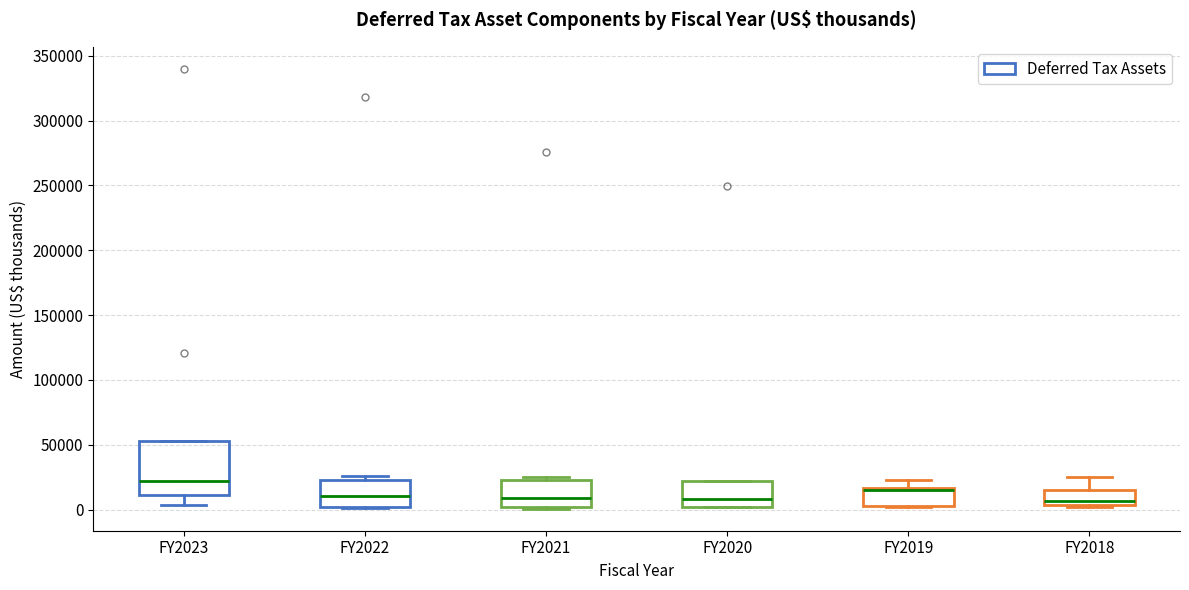

Reading left to right, read every box against the y-axis: the position of its median line, the range the box covers, and the ends of its whiskers. The values are not printed on the chart, so give them approximately, as read against the axis.

FY2023: median 20000, box 10000 to 55000, whiskers 5000 to 55000
FY2022: median 10000, box 0 to 25000, whiskers 0 to 25000 (just above the box's upper edge)
FY2021: median 10000, box 0 to 25000, whiskers 0 to 25000 (just above the box's upper edge)
FY2020: median 10000, box 0 to 20000, whiskers 0 to 20000
FY2019: median 15000 (just below the box's upper edge), box 5000 to 15000, whiskers 0 to 25000
FY2018: median 5000 (just above the box's lower edge), box 5000 to 15000, whiskers 0 to 25000